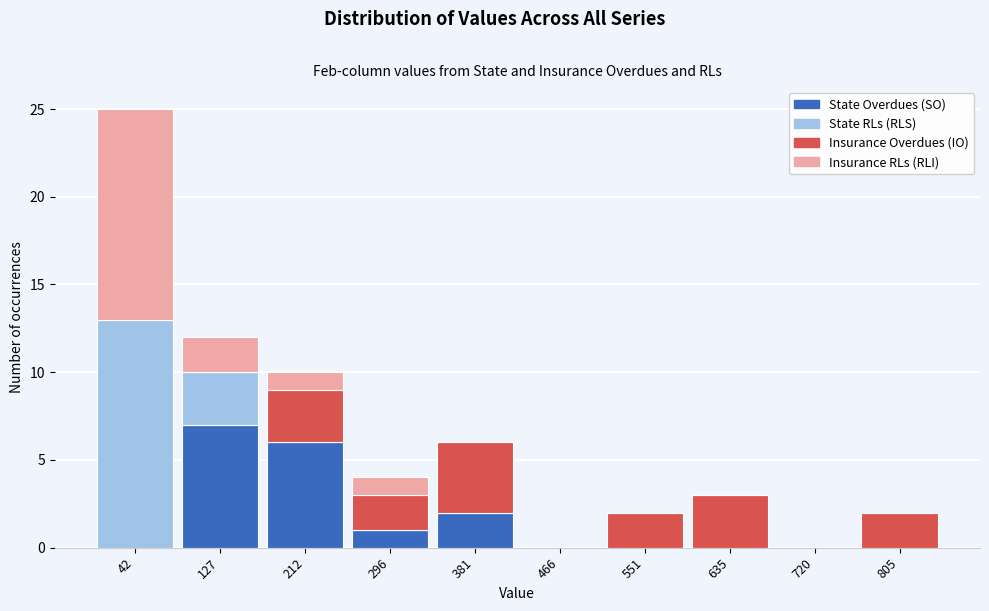

Which range on the x-axis has the tallest stacked bar (by total height)?

0 to 80